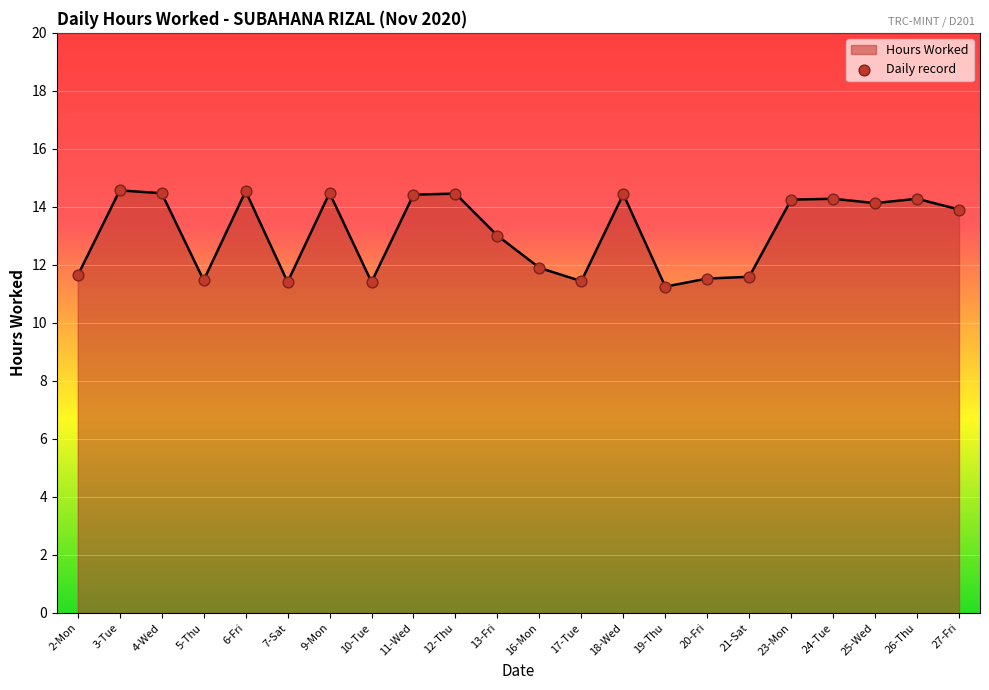

What is the change in value from 13-Fri to 25-Wed?

+1.1